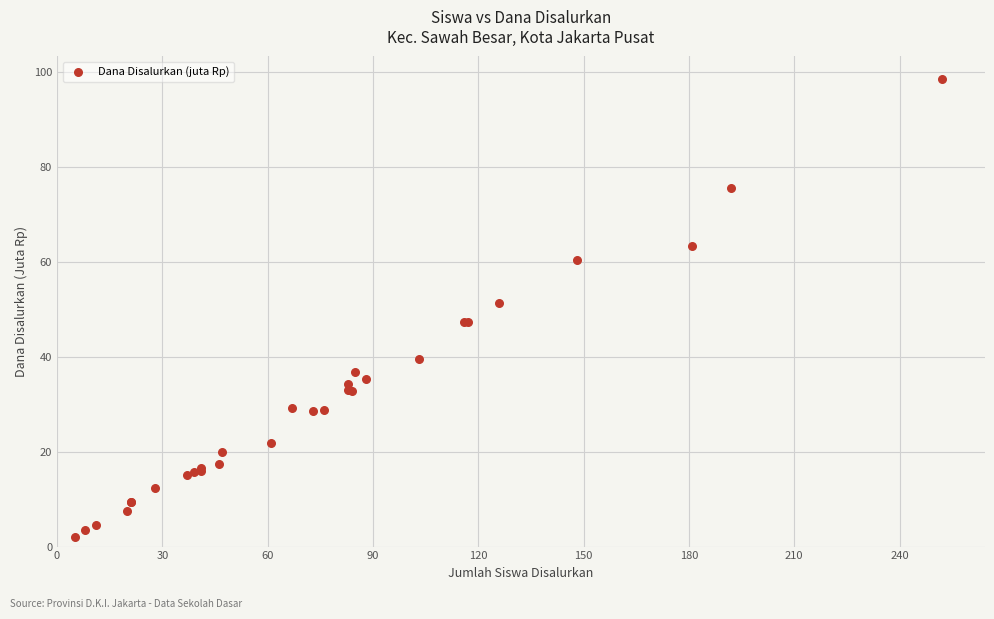

What Y value in the scatter plot is closest to 50?

51.3